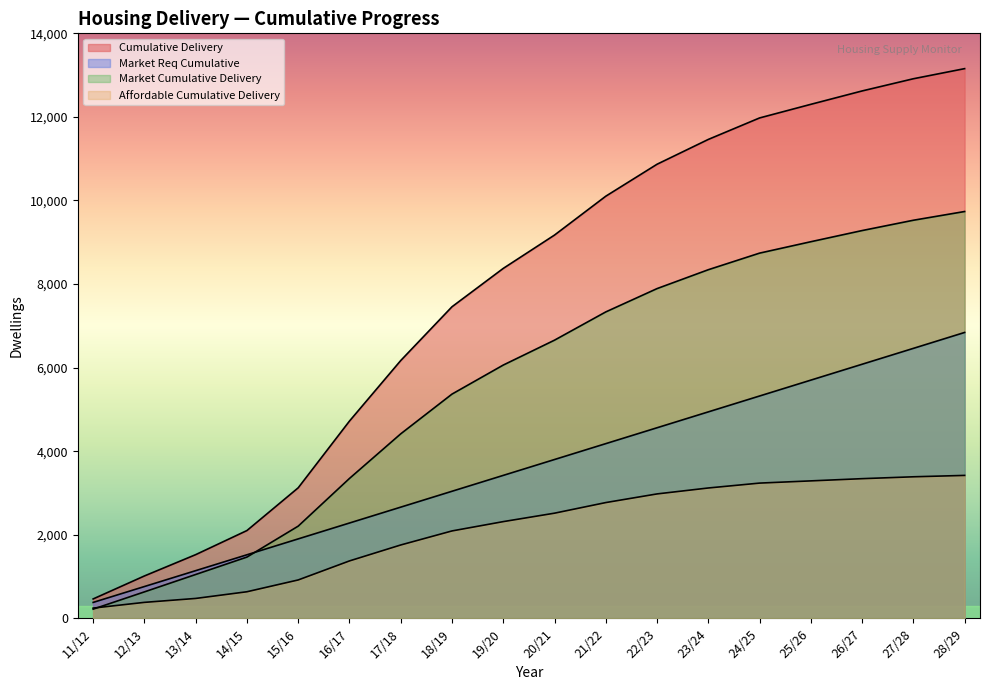

The Market Cumulative Delivery series shows 14704.7 at 25/26. True or false?

False